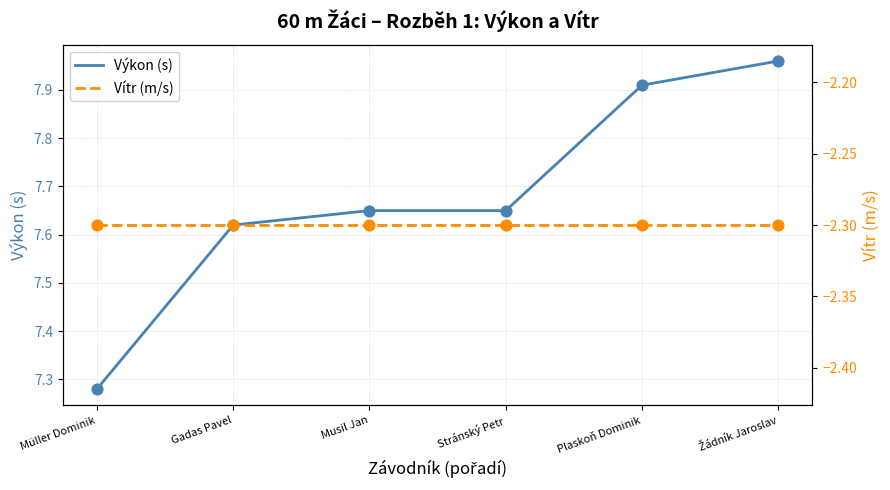

Which series contains the lowest Y value?

Vítr (m/s)